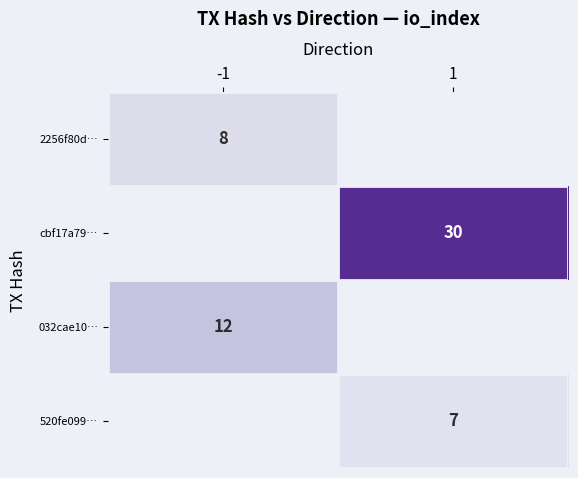

True or false: cbf17a79… has a value of 21 at 1.

False